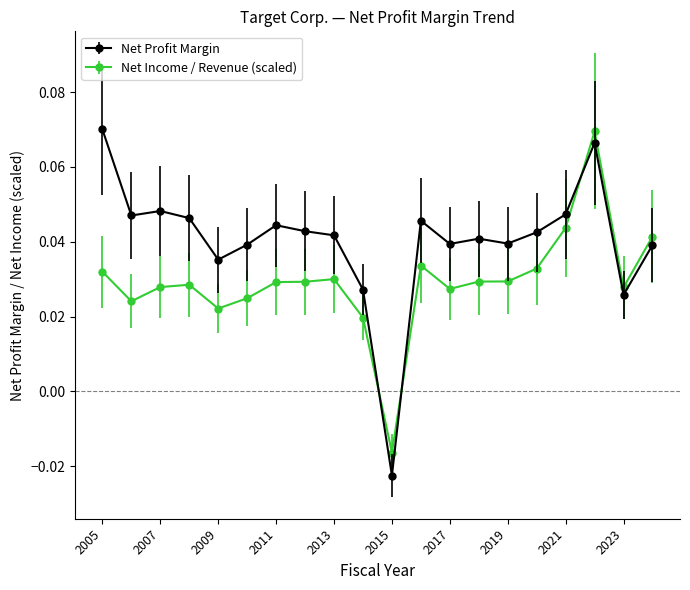

Which series has the largest total across all categories?

Net Profit Margin